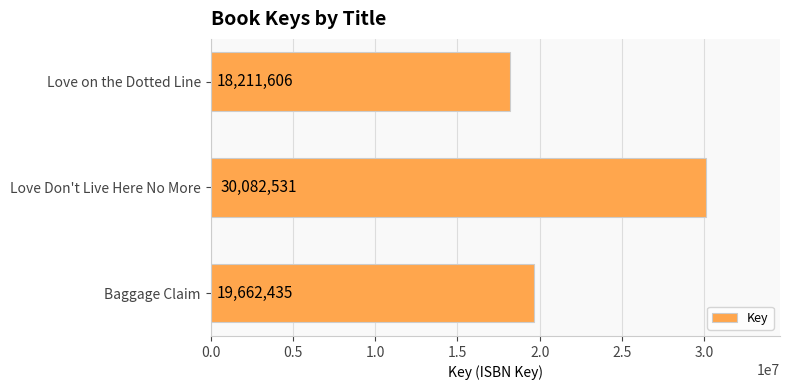

What is the maximum value shown in the chart?

30082531